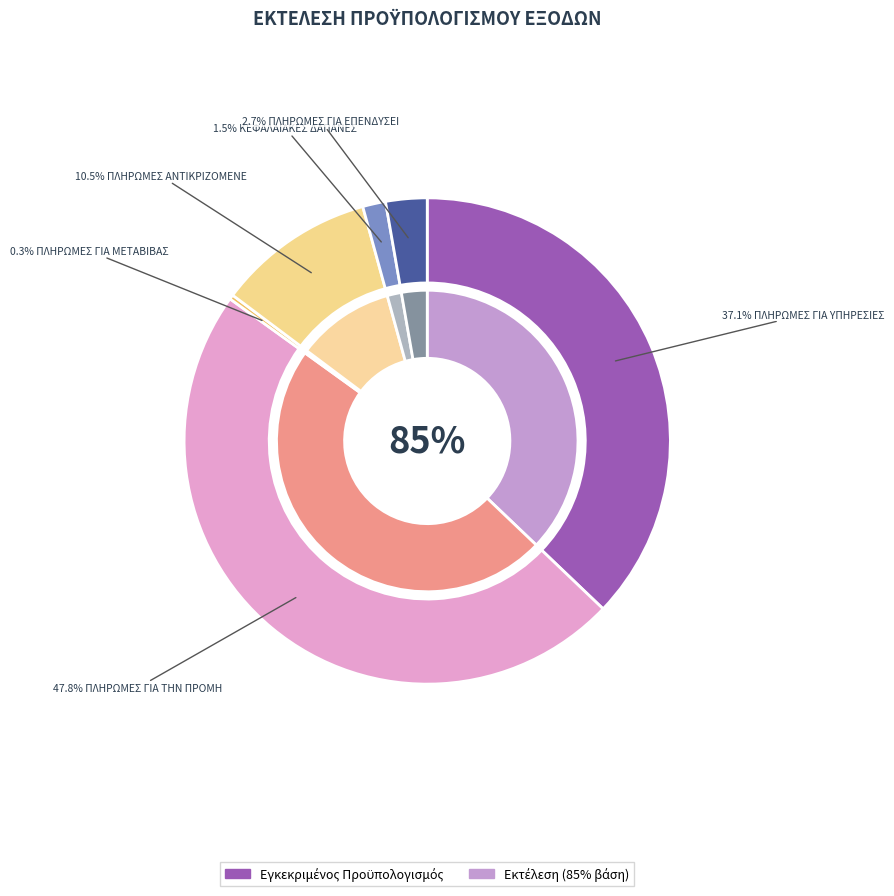

What percentage is the 8. ΠΛΗΡΩΜΕΣ ΓΙΑ ΕΠΕΝΔΥΣΕΙΣ slice, to the nearest percent?

3%